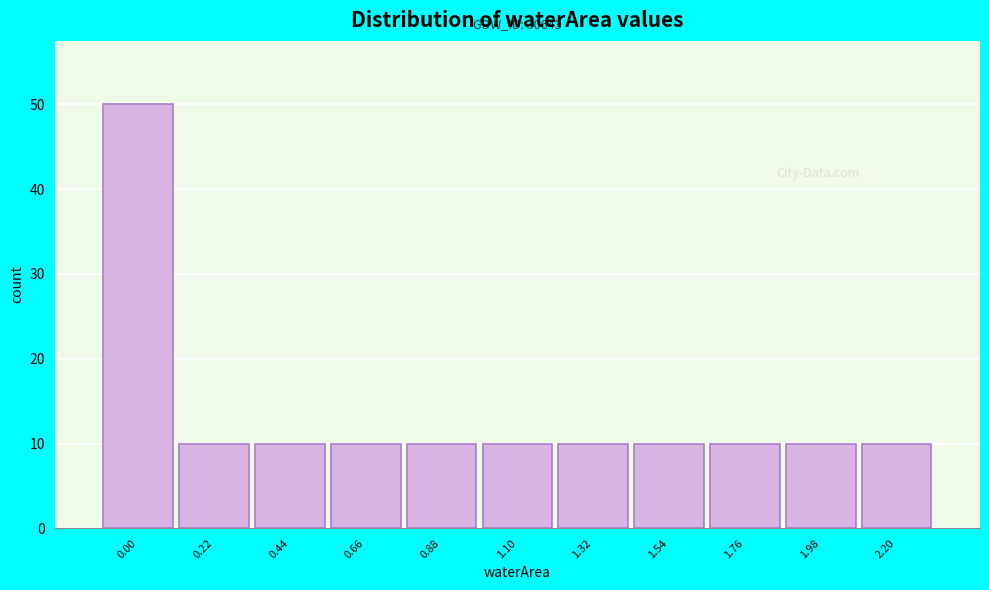

Reading left to right, extract all data points from this chart.

50	10	10	10	10	10	10	10	10	10	10